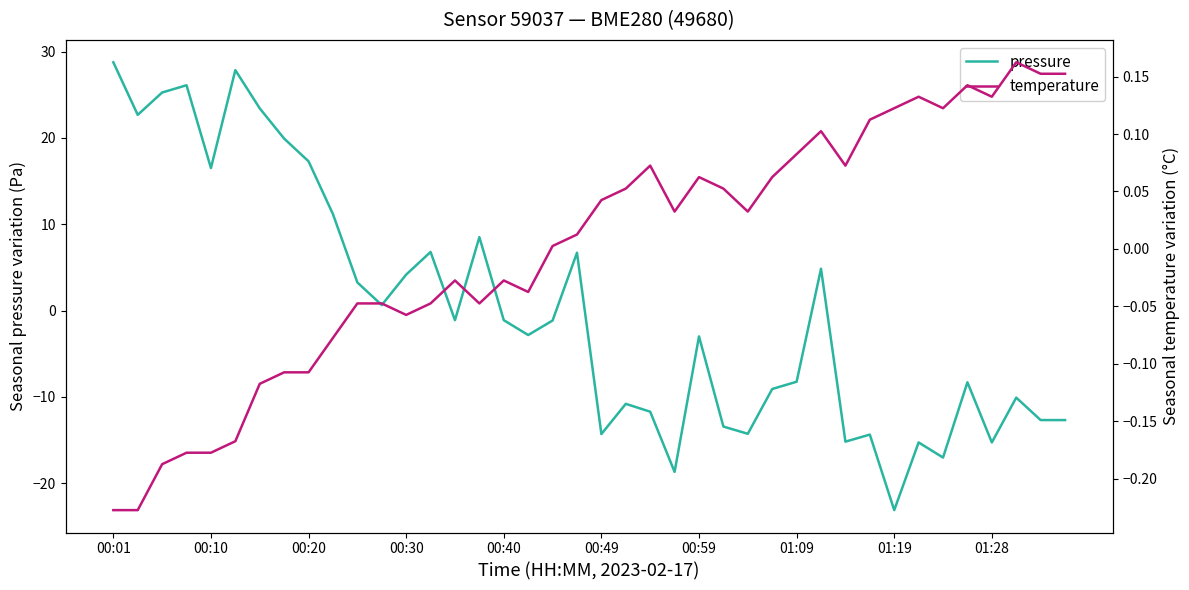

How many values in the pressure series exceed -1?

17